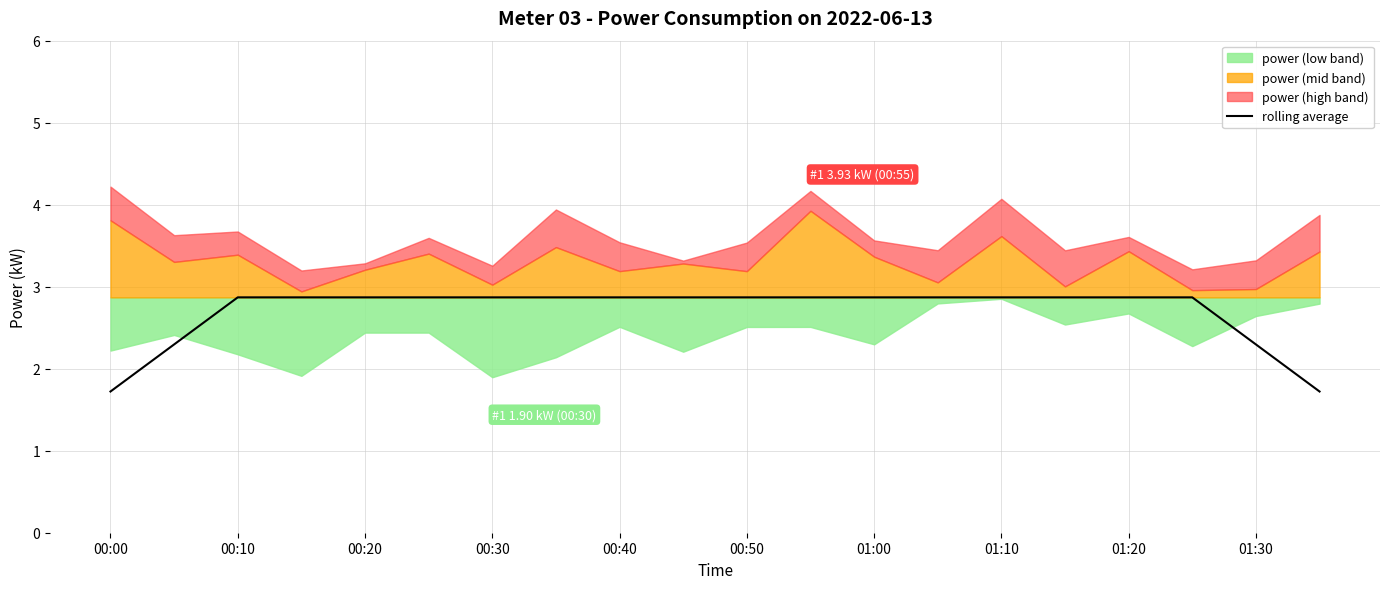

Is it true that rolling average equals 2.3 at 01:30?

True